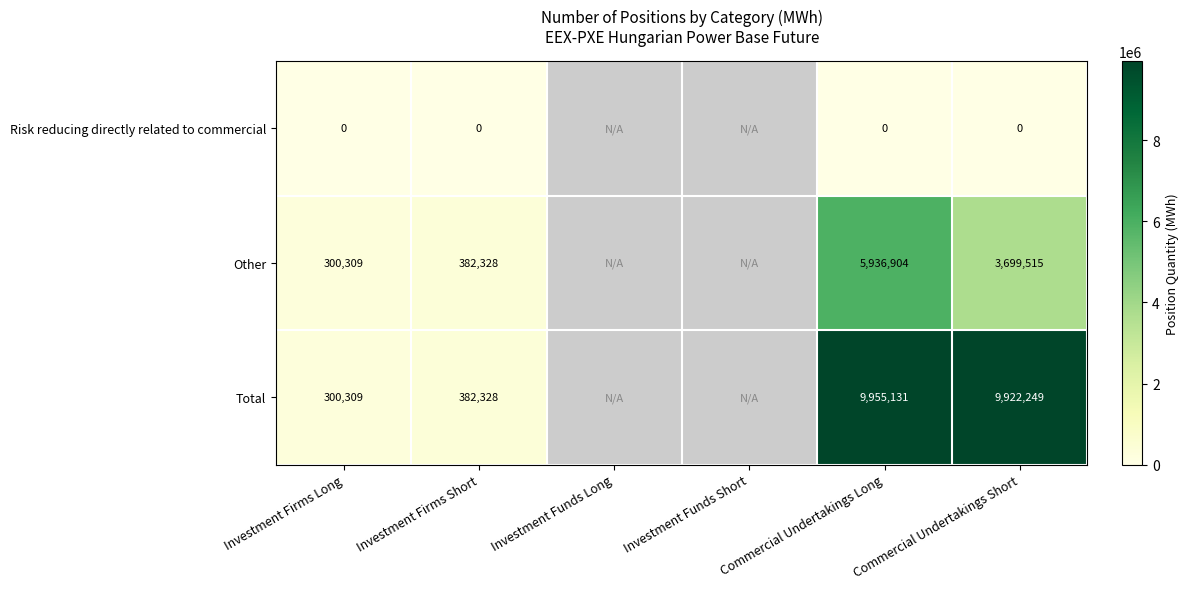

Between Investment Firms Short and Commercial Undertakings Long, which is larger?

Investment Firms Short